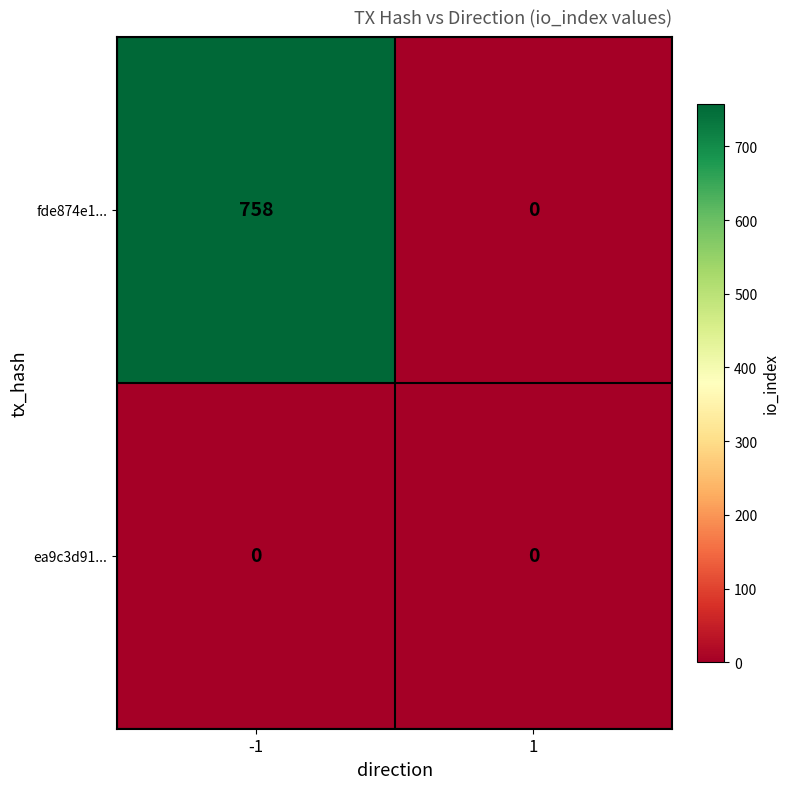

Reading left to right, transcribe all the data shown in this chart.

fde874e1...: -1=758	1=0
ea9c3d91...: -1=0	1=0